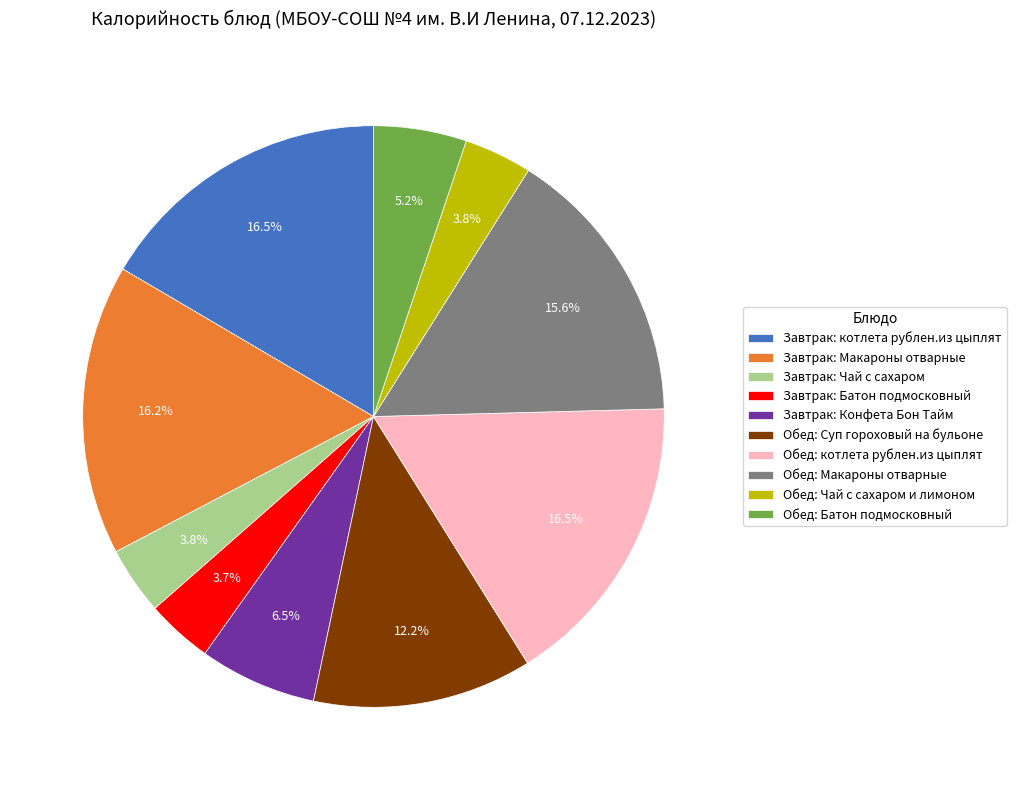

To the nearest percent, what percentage of the pie is Обед: Суп гороховый на бульоне?

12%